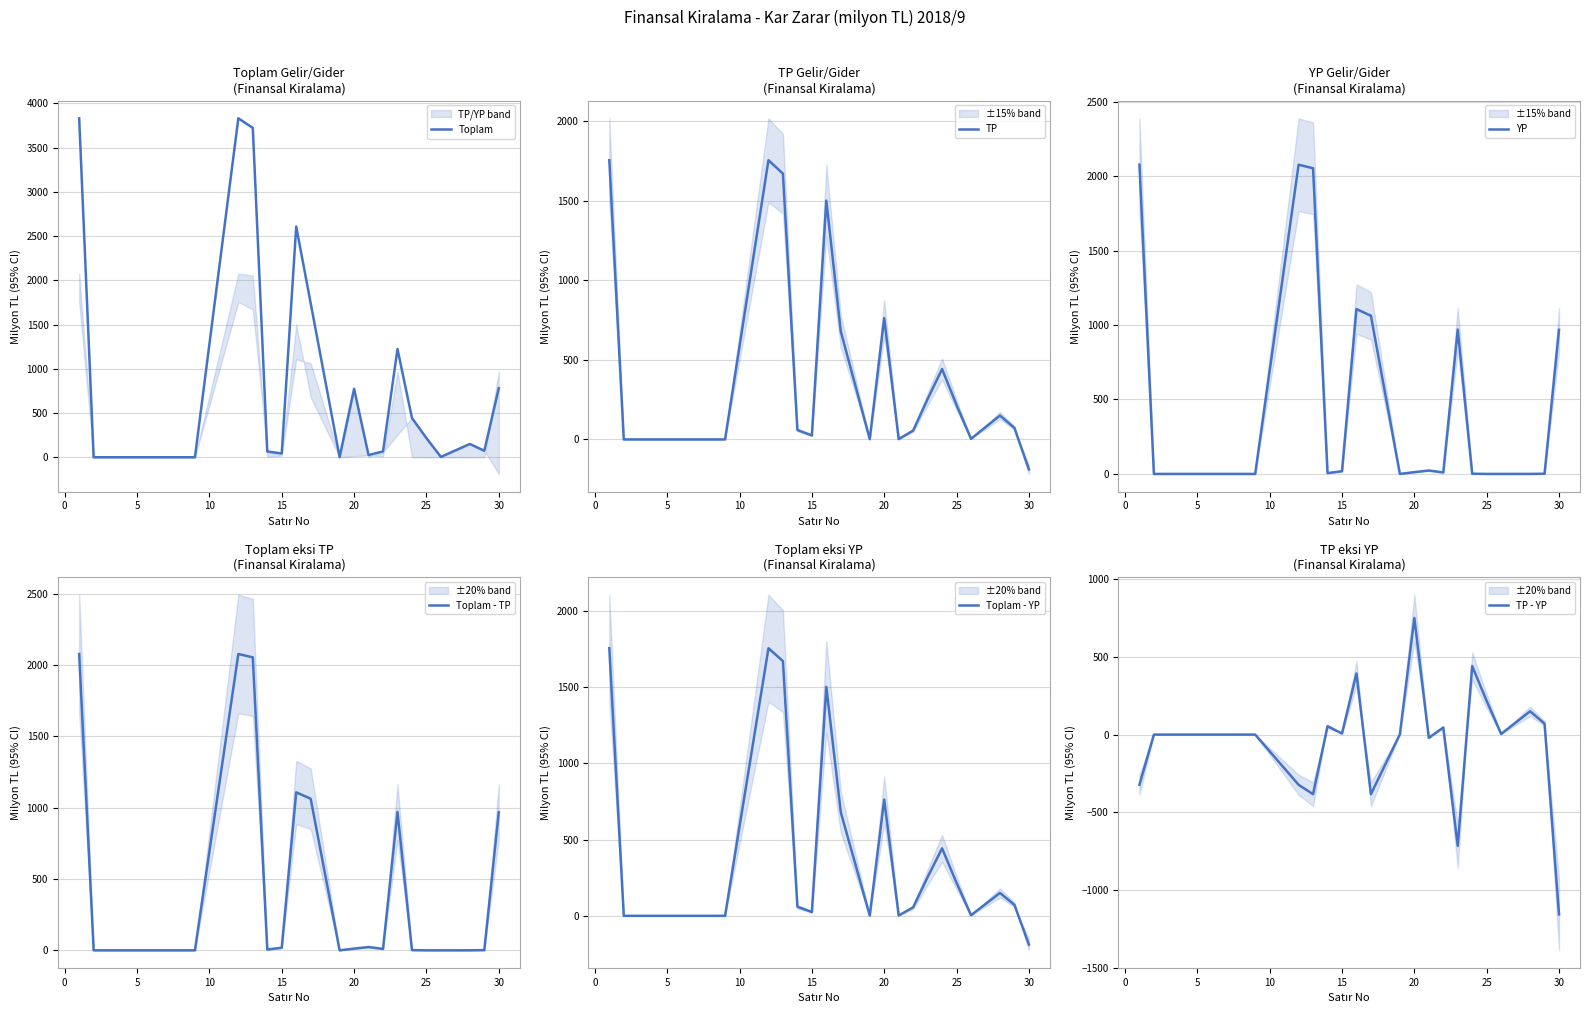

Reading right to left, what are all the values shown in this chart?

Toplam: 779.5	73.5	150.1	3.9	216.0	443.5	1223.0	65.7	24.9	773.7	1.9	1740.7	2606.8	42.8	65.2	3721.7	3829.8	0.0	0.0	3829.8
TP: -188.4	72.1	150.0	3.9	216.0	442.0	253.6	55.6	2.1	761.7	1.9	678.6	1499.9	24.9	59.5	1669.2	1753.5	0.0	0.0	1753.5
YP: 967.8	1.4	0.1	0.0	0.0	1.5	969.3	10.0	22.9	12.0	0.0	1062.0	1106.9	17.9	5.8	2052.6	2076.3	0.0	0.0	2076.3
Toplam - TP: 967.8	1.4	0.1	0.0	0.0	1.5	969.3	10.0	22.9	12.0	0.0	1062.0	1106.9	17.9	5.8	2052.6	2076.3	0.0	0.0	2076.3
Toplam - YP: -188.4	72.1	150.0	3.9	216.0	442.0	253.6	55.6	2.1	761.7	1.9	678.6	1499.9	24.9	59.5	1669.2	1753.5	0.0	0.0	1753.5
TP - YP: -1156.2	70.7	149.9	3.9	216.0	440.6	-715.7	45.6	-20.8	749.6	1.9	-383.4	392.9	7.0	53.7	-383.4	-322.7	0.0	0.0	-322.7